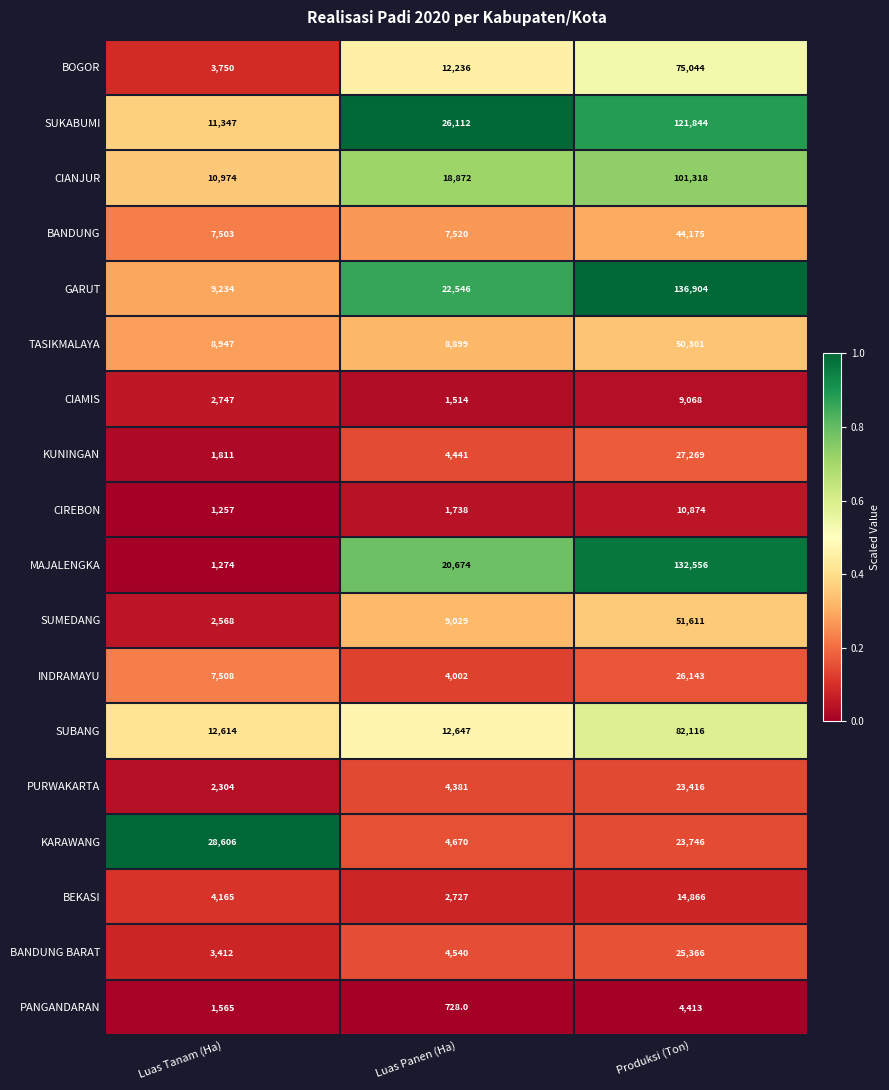

Rank the series at Produksi (Ton) from lowest to highest value.

PANGANDARAN, CIAMIS, CIREBON, BEKASI, PURWAKARTA, KARAWANG, BANDUNG BARAT, INDRAMAYU, KUNINGAN, BANDUNG, TASIKMALAYA, SUMEDANG, BOGOR, SUBANG, CIANJUR, SUKABUMI, MAJALENGKA, GARUT